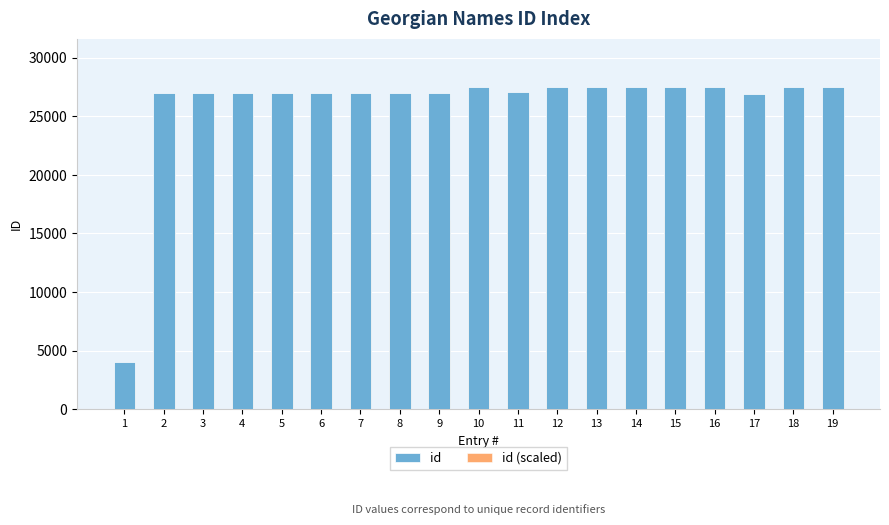

What are all the series names shown in the legend?

id, id (scaled)